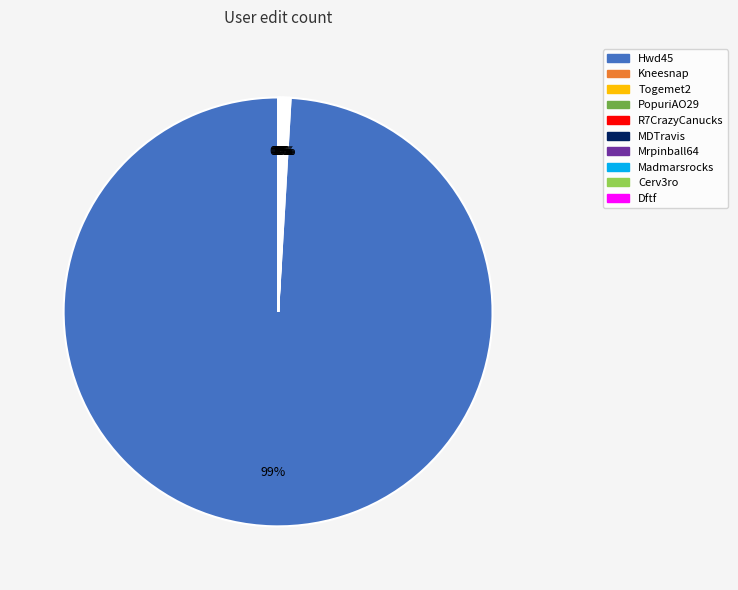

Is it true that Hwd45 is 89% of the pie?

False